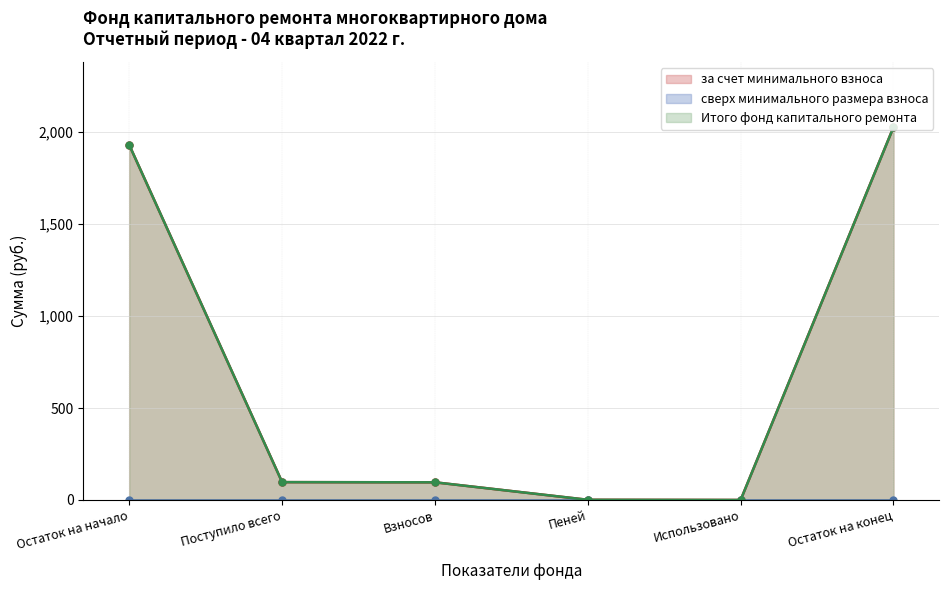

Between Остаток на начало and Взносов, which is larger?

Остаток на начало